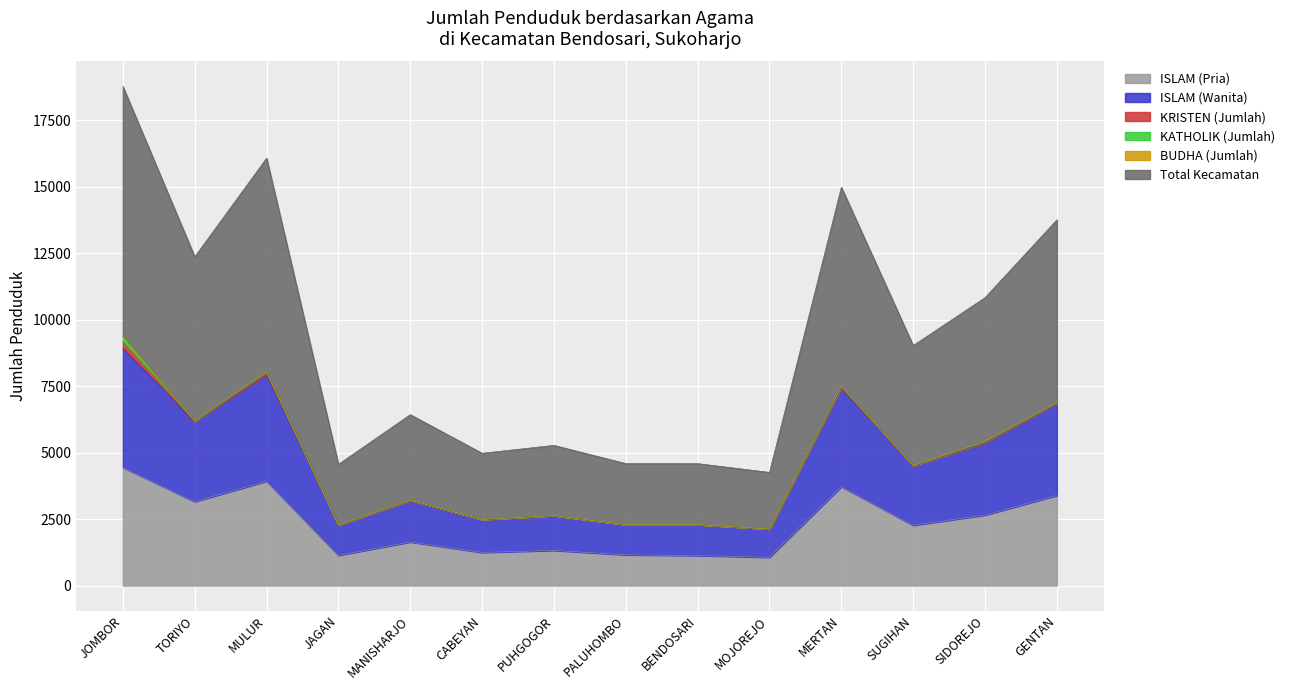

At which label does ISLAM (Pria) reach its minimum?

MOJOREJO